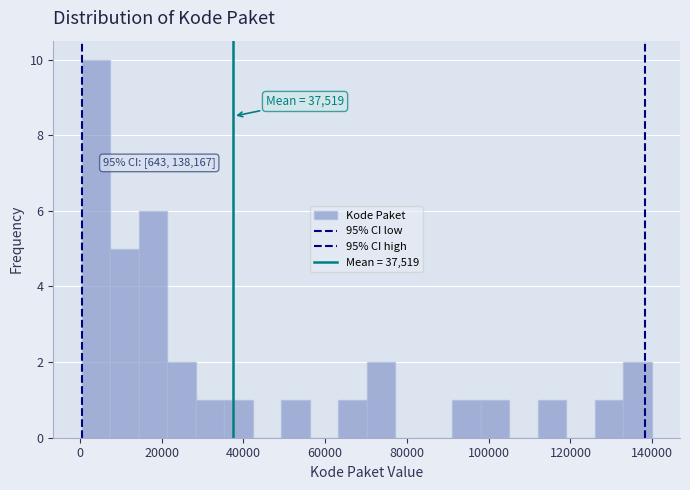

Read against the x-axis, roughly where is the centre of the tallest bar?

4000